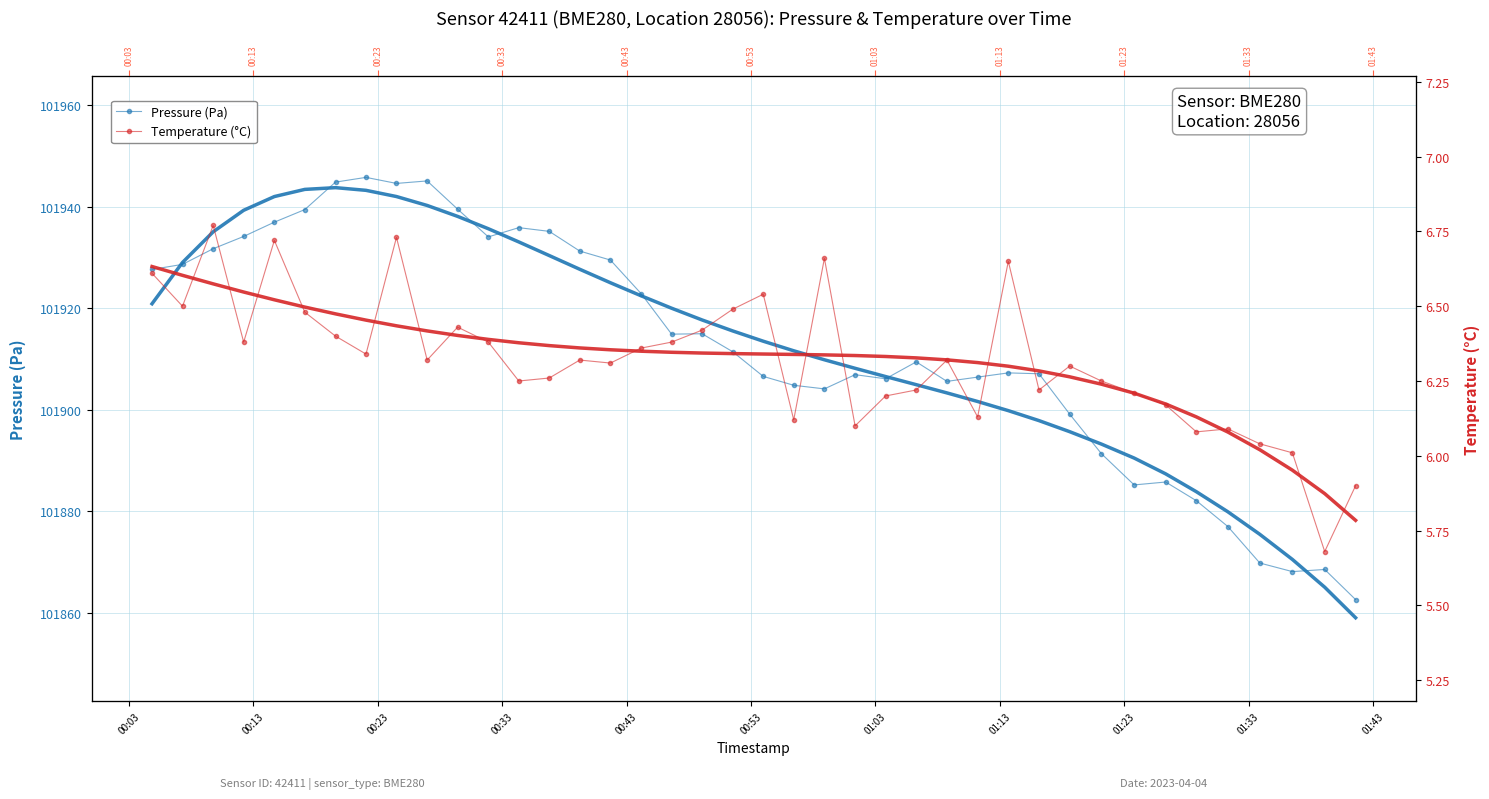

True or false: Temperature (°C) has a value of 9.9 at 00:03.

False